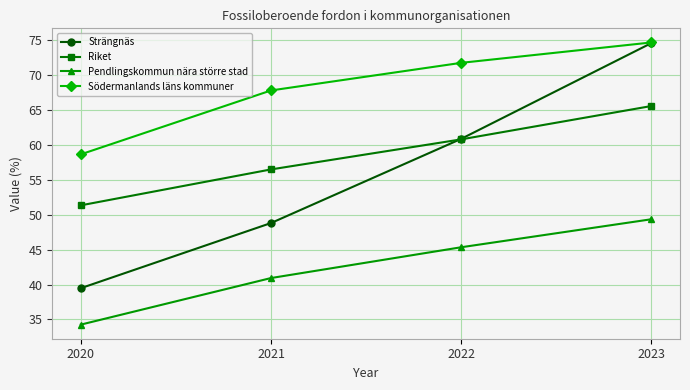

The value of Södermanlands läns kommuner at 2023 is 74.6. True or false?

True